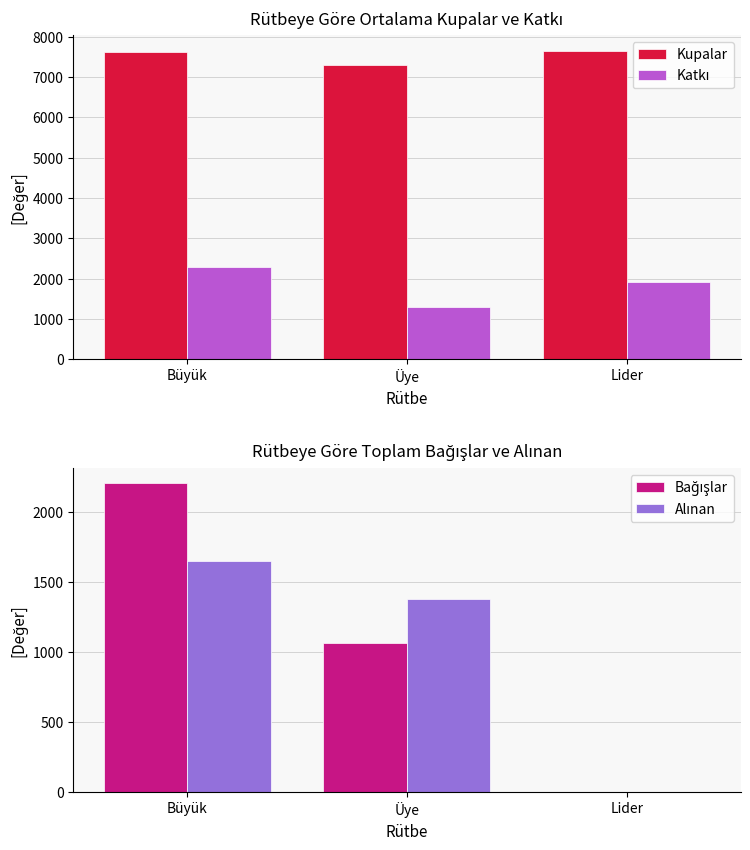

The value of Kupalar at Büyük is 12605. True or false?

False